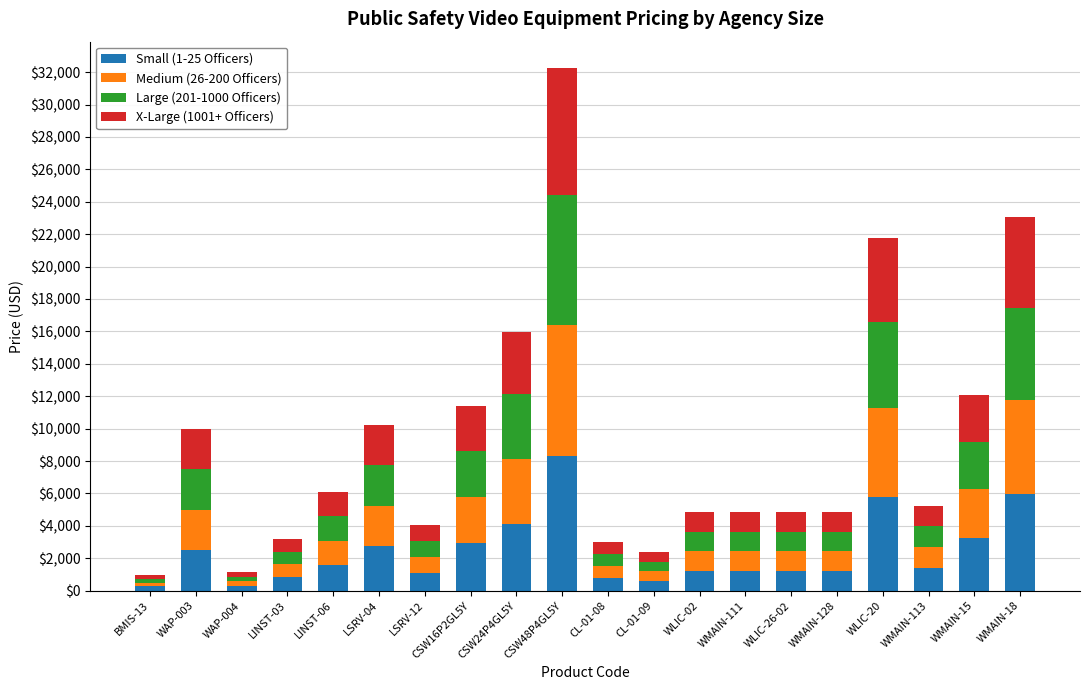

At which category is the sum across all series the highest?

CSW48P4GL5Y